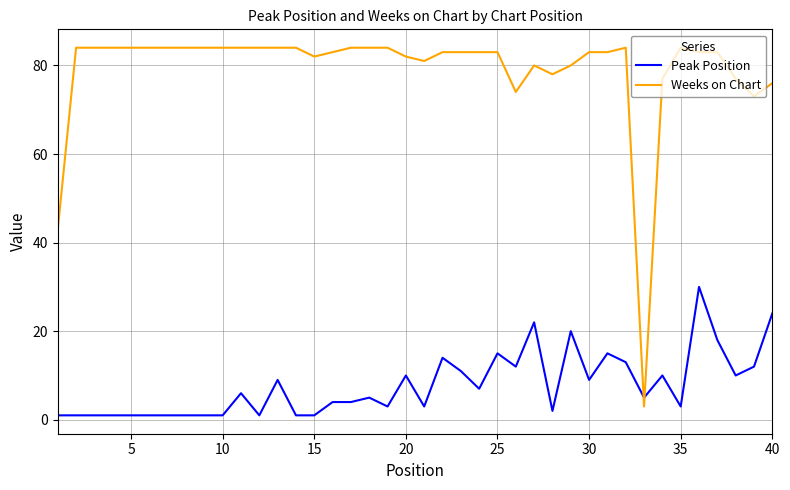

What is the difference between the maximum and minimum values in the Weeks on Chart series?

81